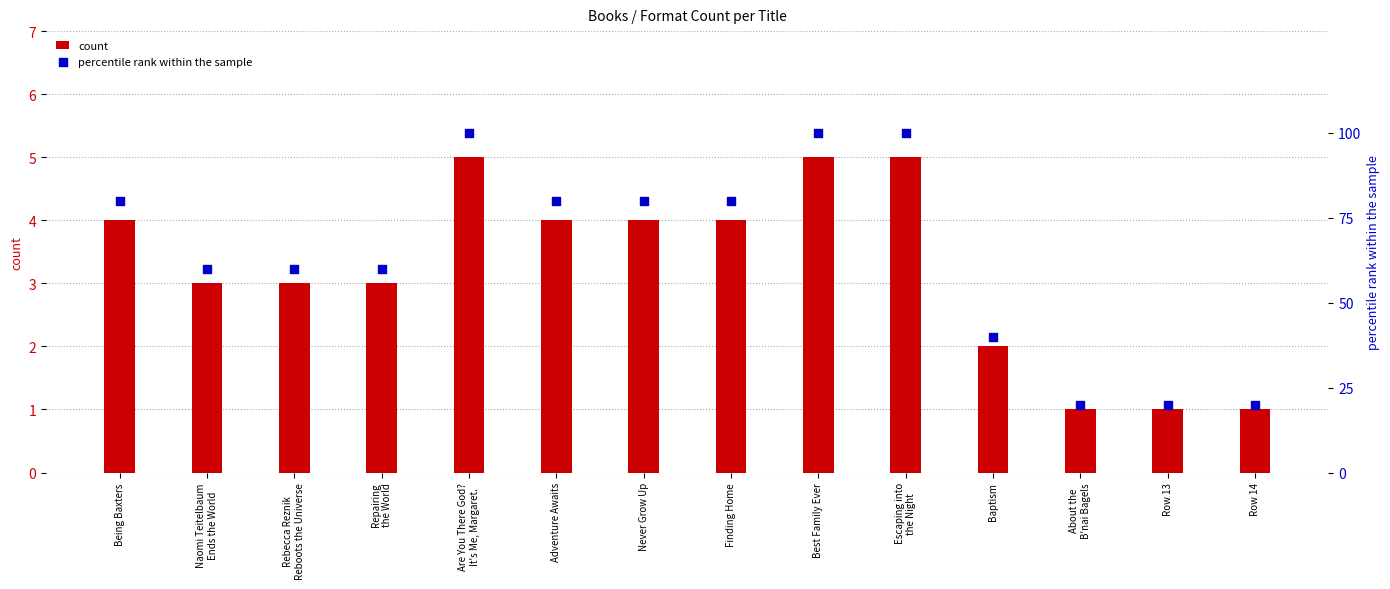

At which category is the sum across all series the highest?

Are You There God?
It's Me, Margaret.